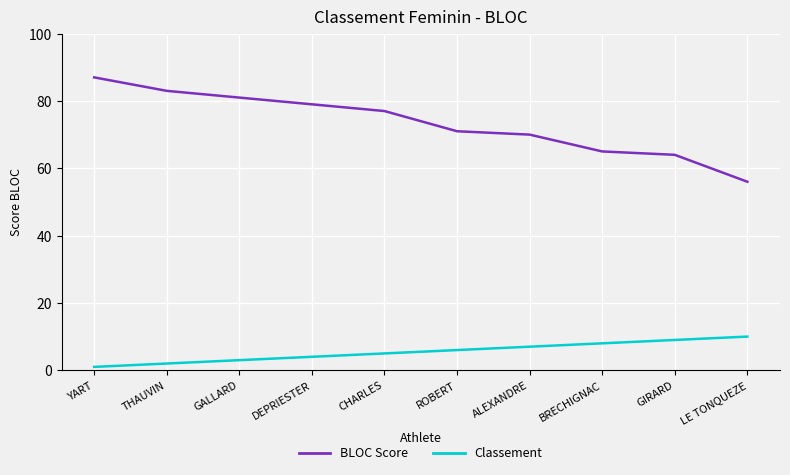

Where is Classement nearest to the value 5?

CHARLES